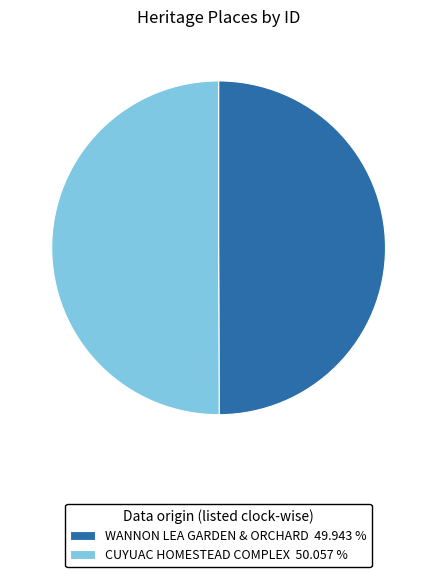

Combined, do WANNON LEA GARDEN & ORCHARD 49.943 % and CUYUAC HOMESTEAD COMPLEX 50.057 % account for over 50%?

Yes